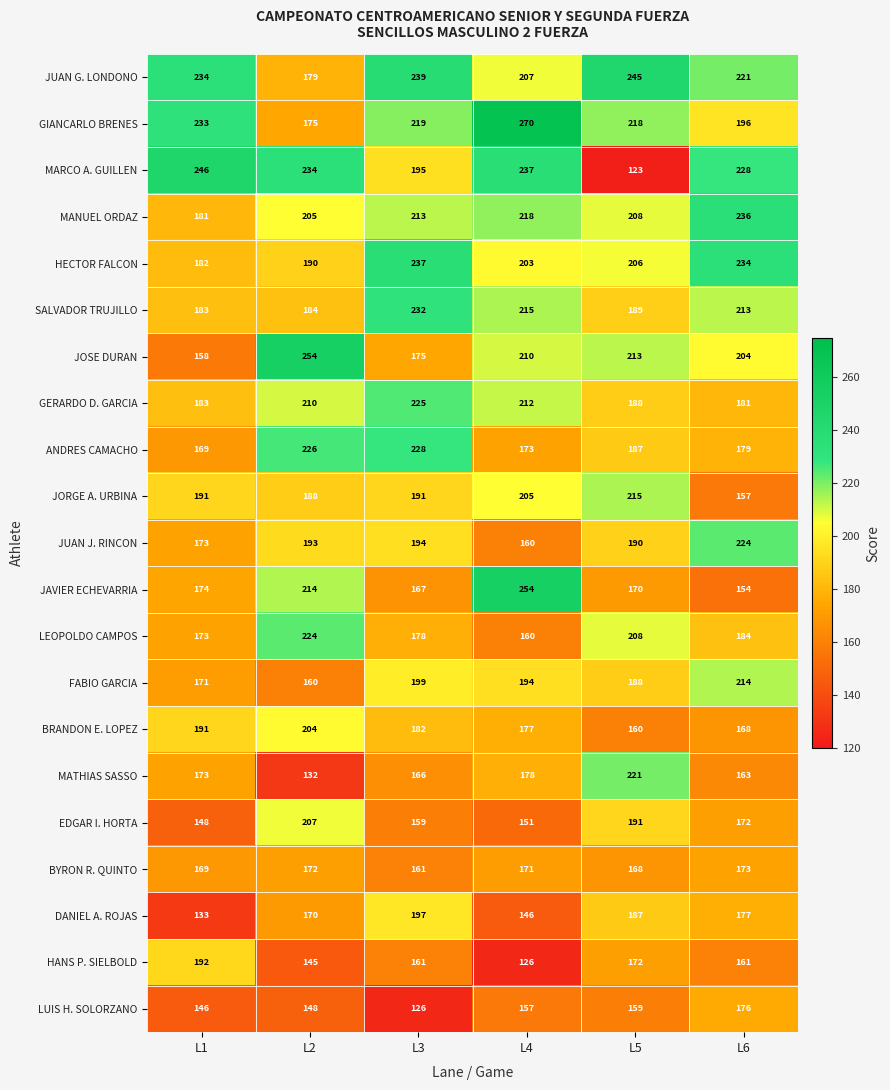

What is the difference between the MATHIAS SASSO values at L1 and L3?

7